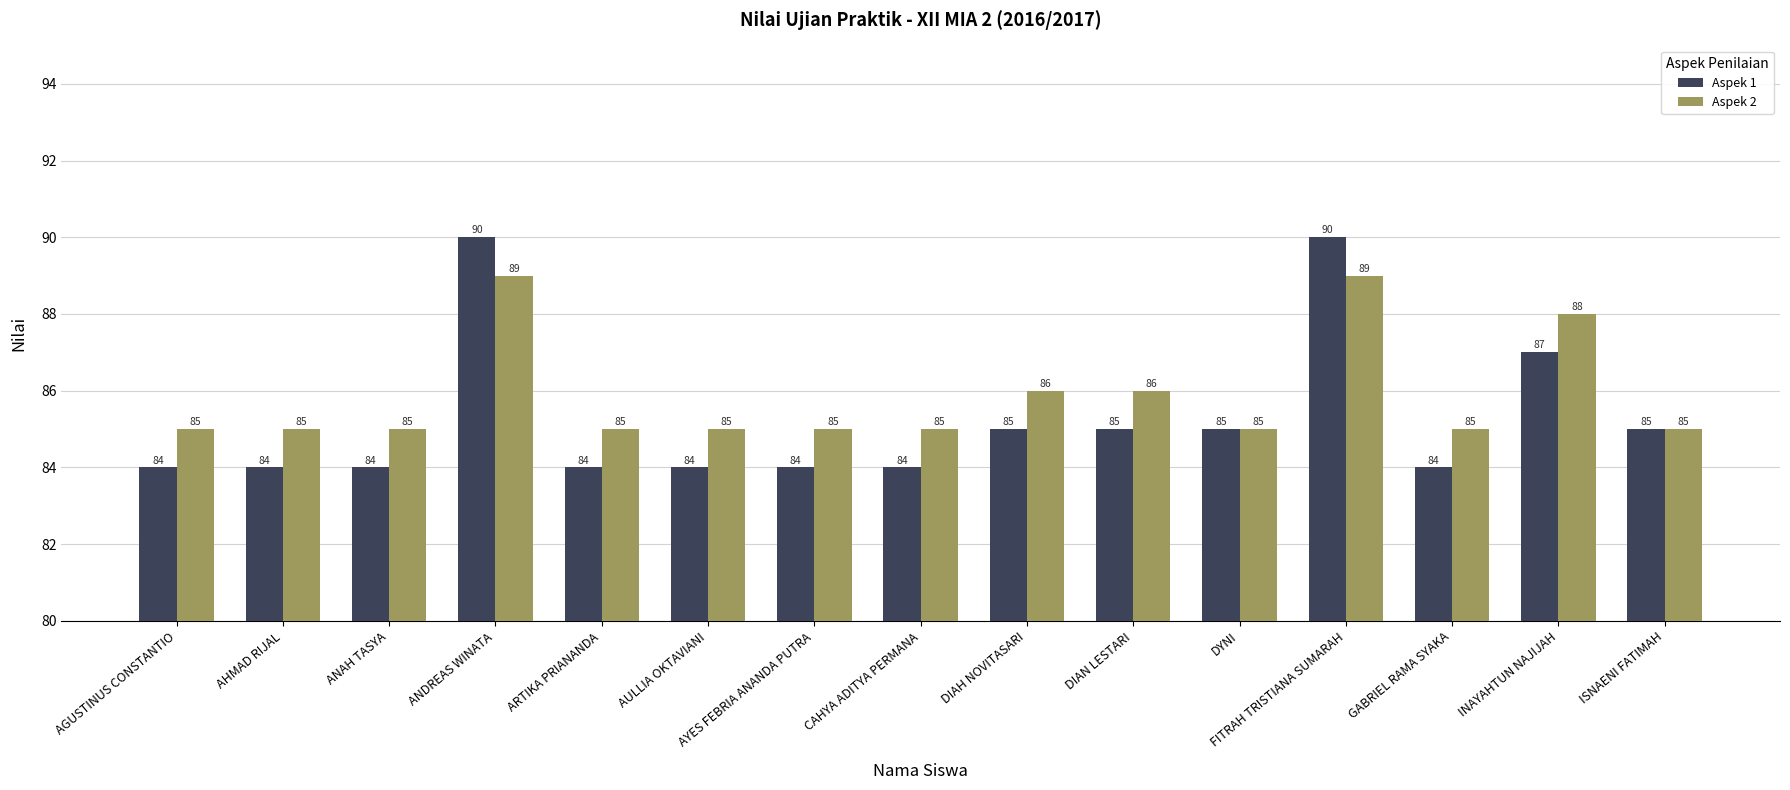

What is the label of the 10th bar from the left?

DIAN LESTARI